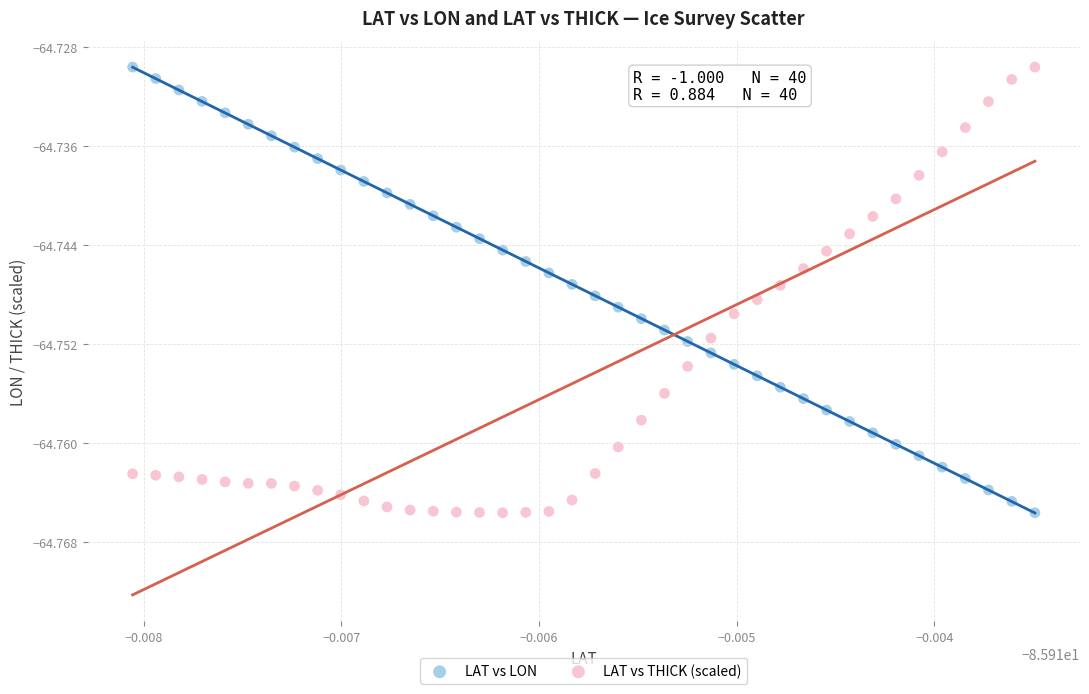

What are all the series names shown in the legend?

LAT vs LON, LAT vs THICK (scaled)